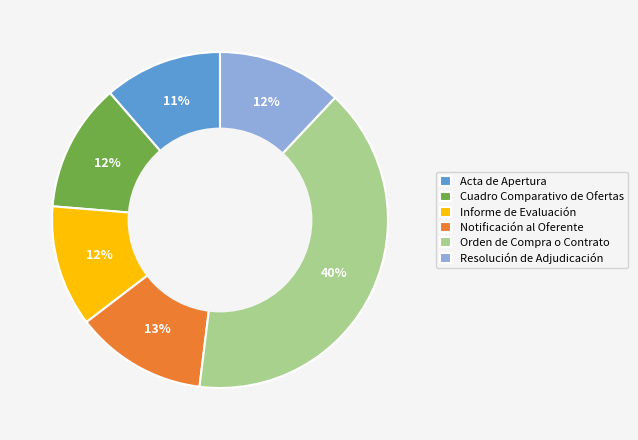

To the nearest percent, what percentage of the pie is Acta de Apertura?

11%